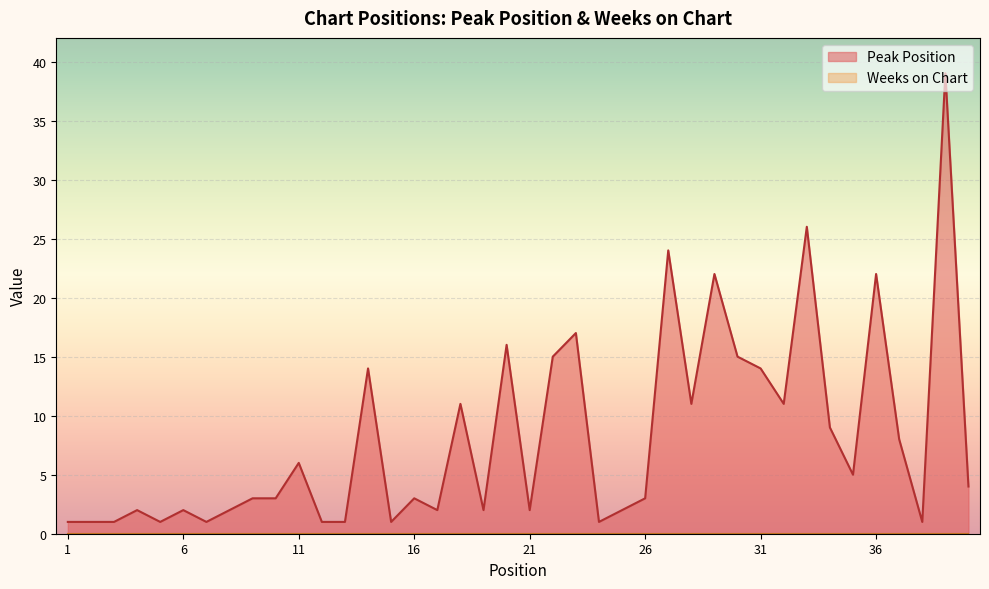

How many categories are shown in the chart?

40